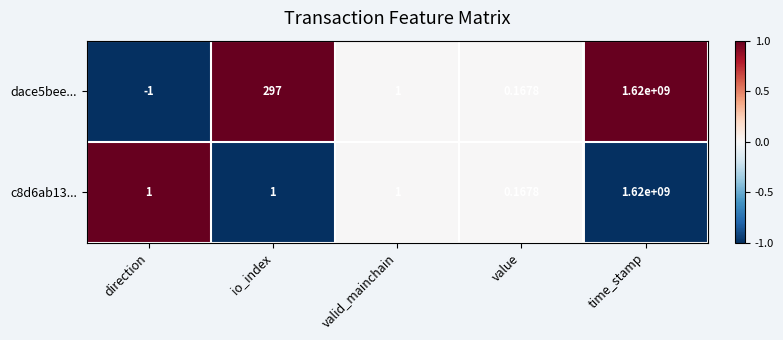

What is the difference between the highest and lowest values at io_index?

296.0